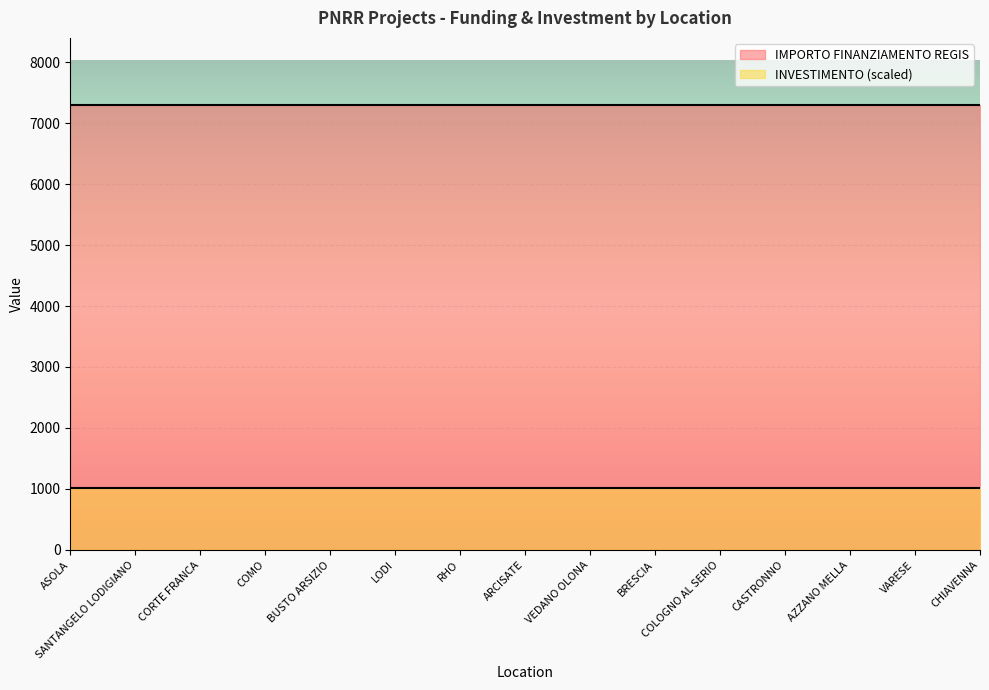

What is the minimum value shown in the chart?

1022.1